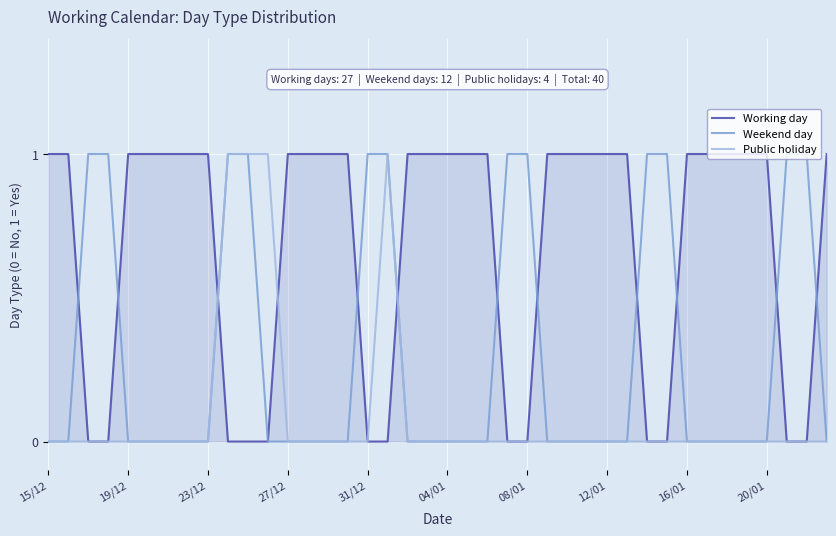

Rank the series by their average value, from lowest to highest.

Public holiday, Weekend day, Working day